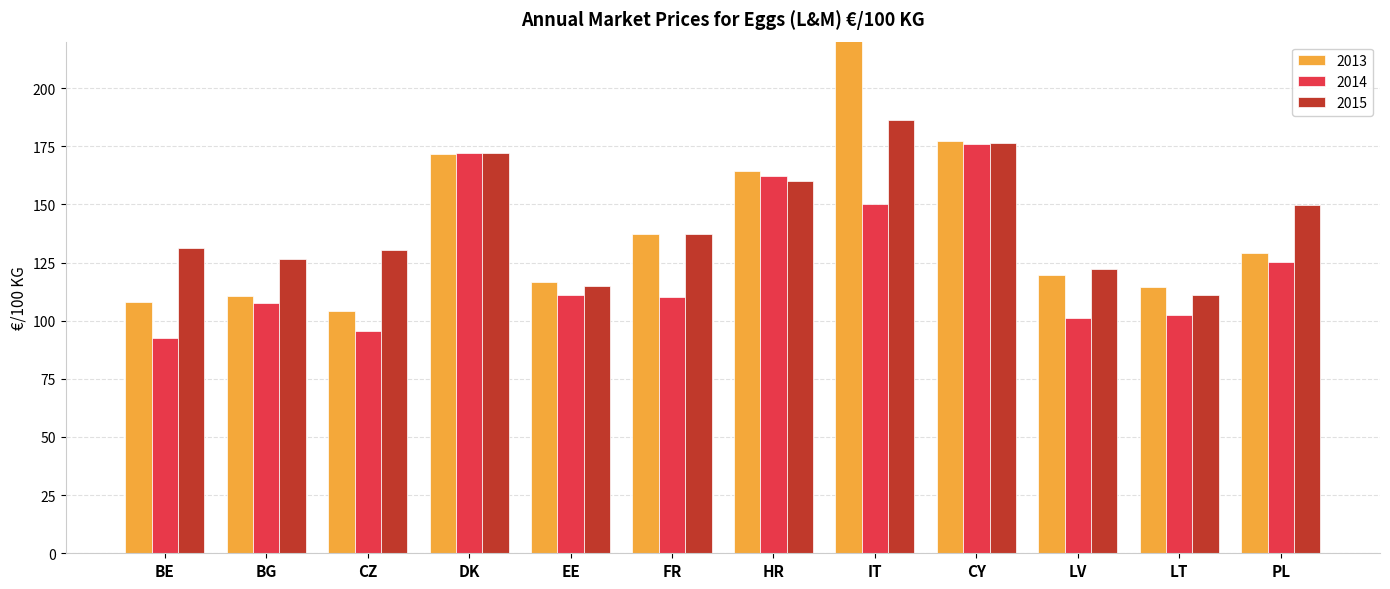

What is the label of the 11th bar from the left?

LT